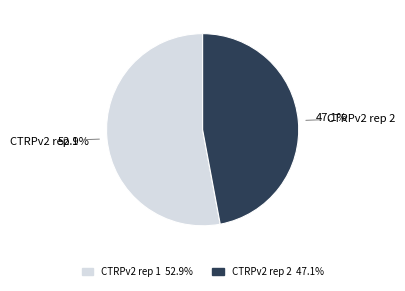

To the nearest percent, what percentage of the pie is CTRPv2 rep 1?

53%